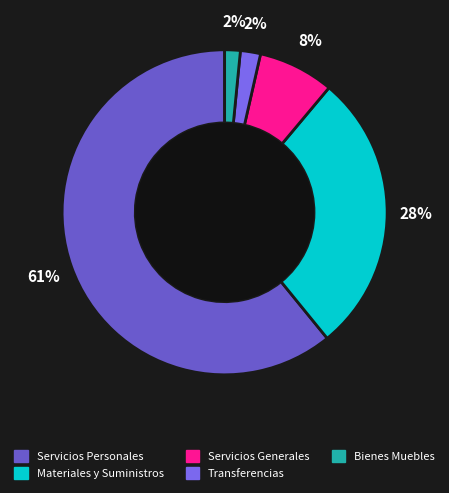

To the nearest percent, what is the average slice percentage?

20%